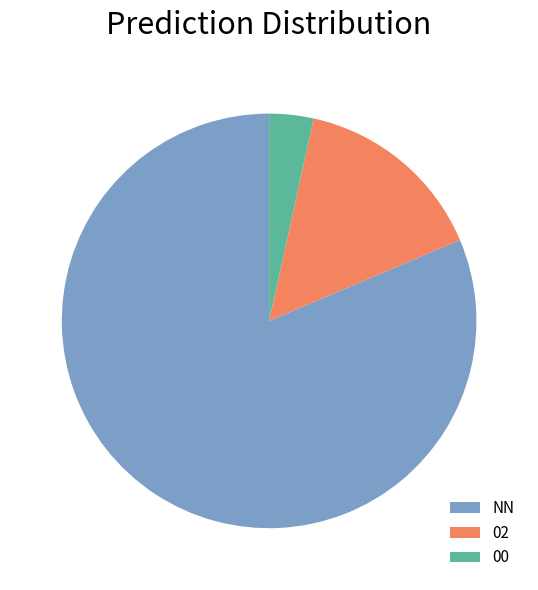

Combined, do NN and 00 account for over 50%?

Yes